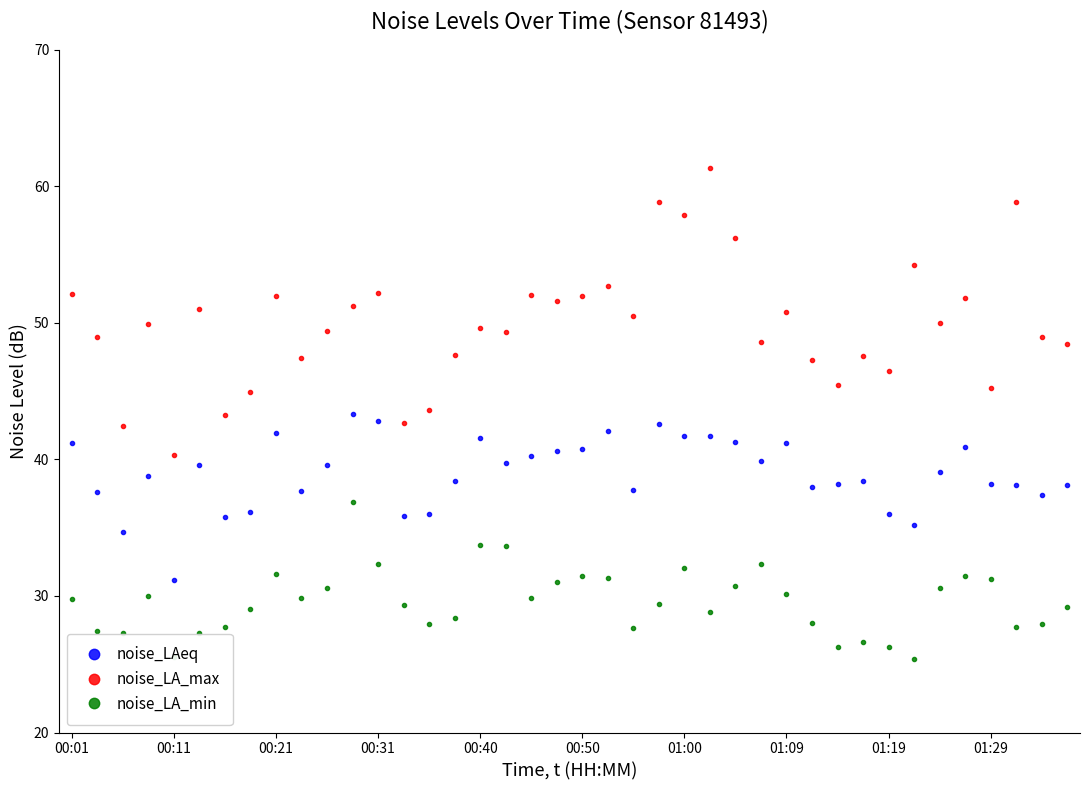

What is the maximum value shown in the chart?

61.3